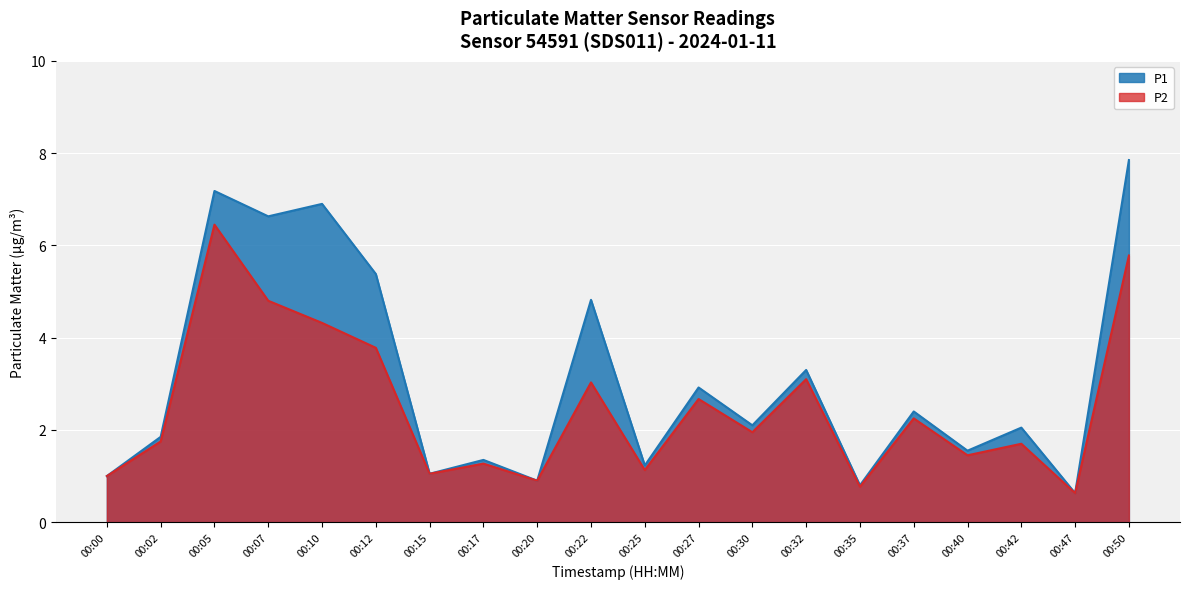

True or false: P1 and P2 cross at least once.

False